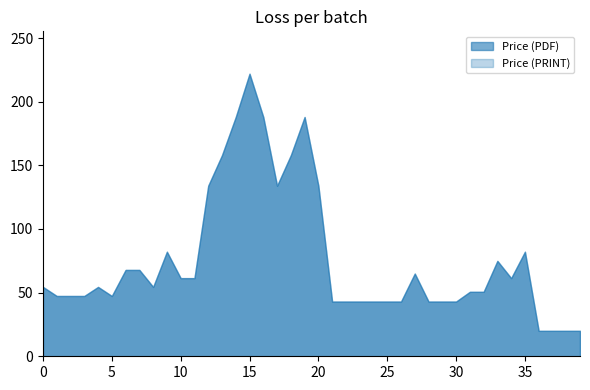

At which label does Price (PRINT) reach its peak?

2025